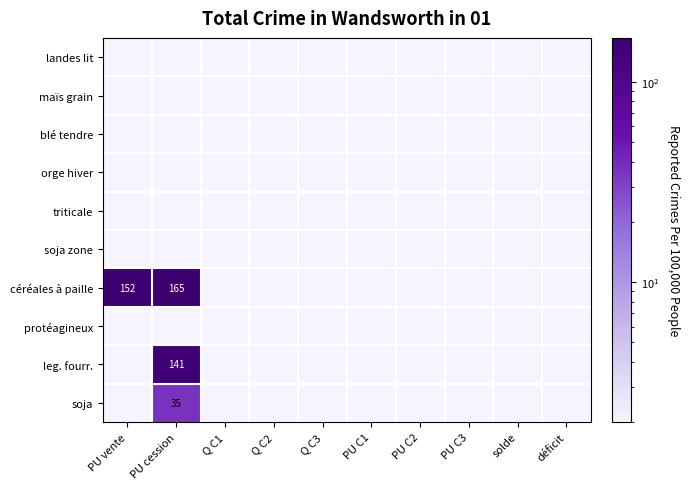

What is the total value across all series at PU C3?

20